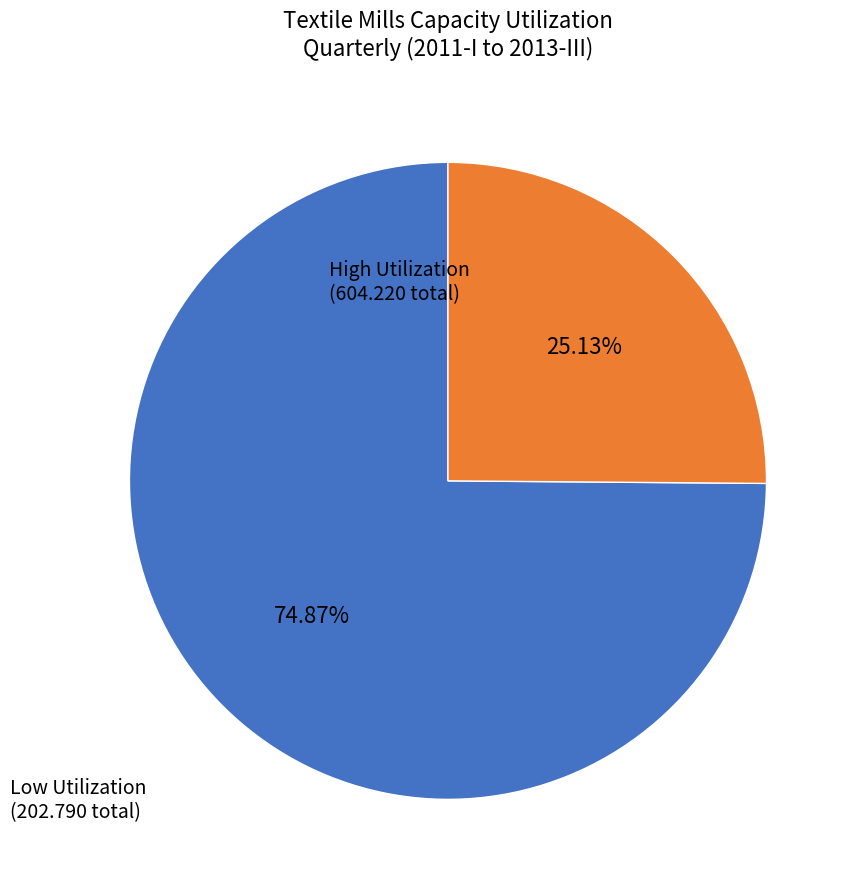

How many slices are in this pie chart?

2